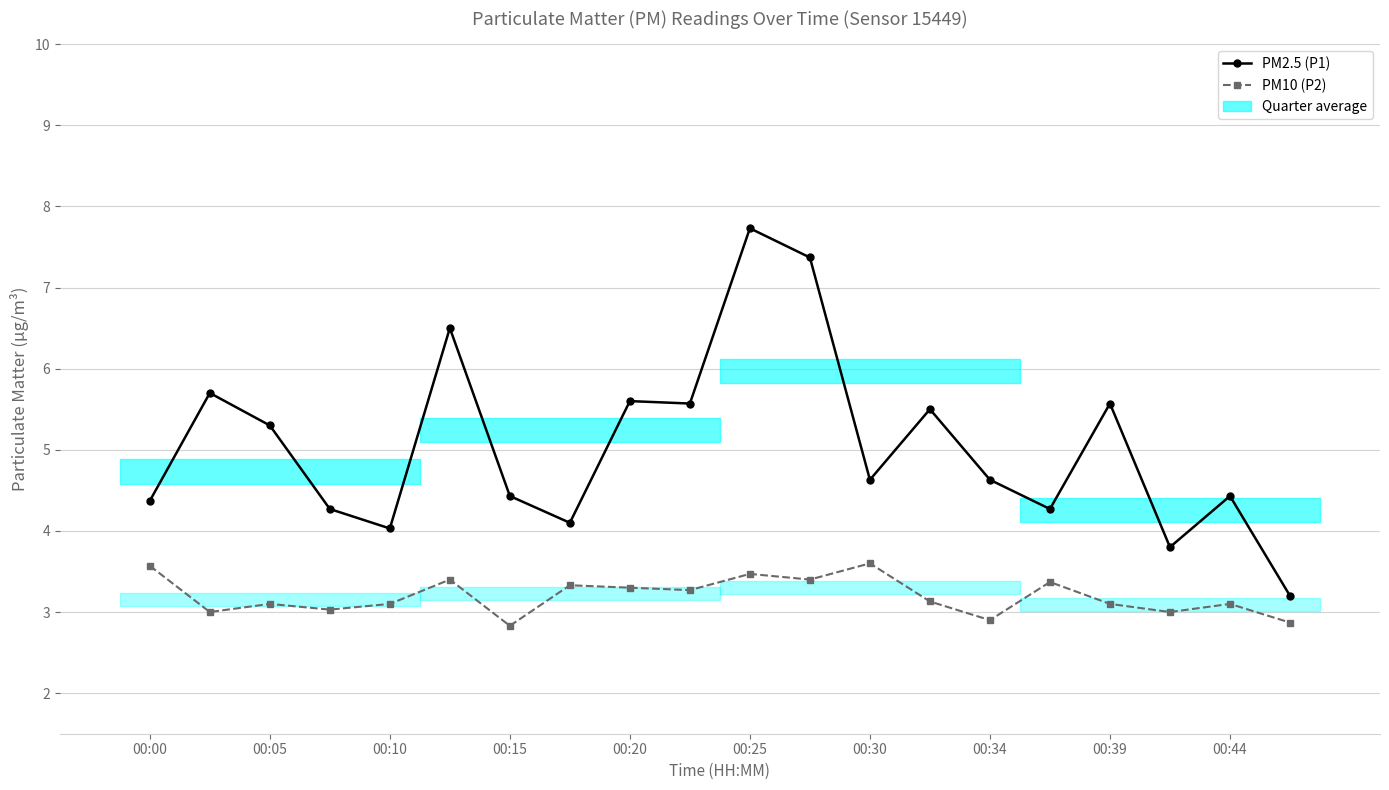

True or false: PM2.5 (P1) and PM10 (P2) cross at least once.

False